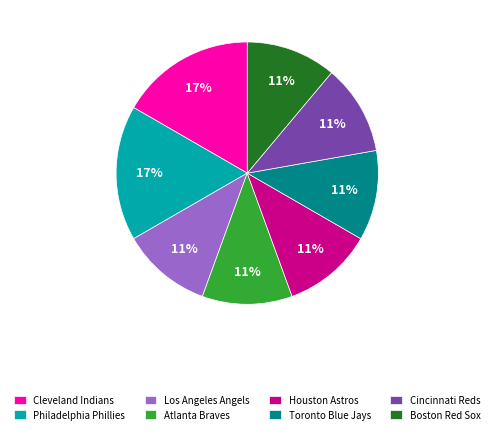

To the nearest percent, what portion does Houston Astros represent?

11%